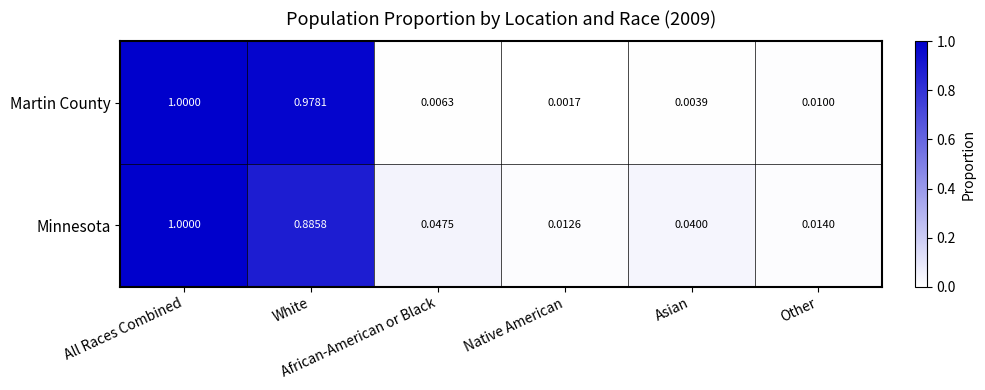

Which series has the largest total across all categories?

Martin County